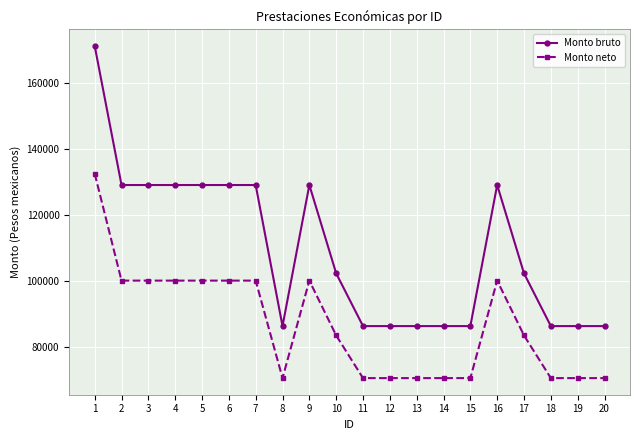

True or false: Monto bruto and Monto neto cross at least once.

False